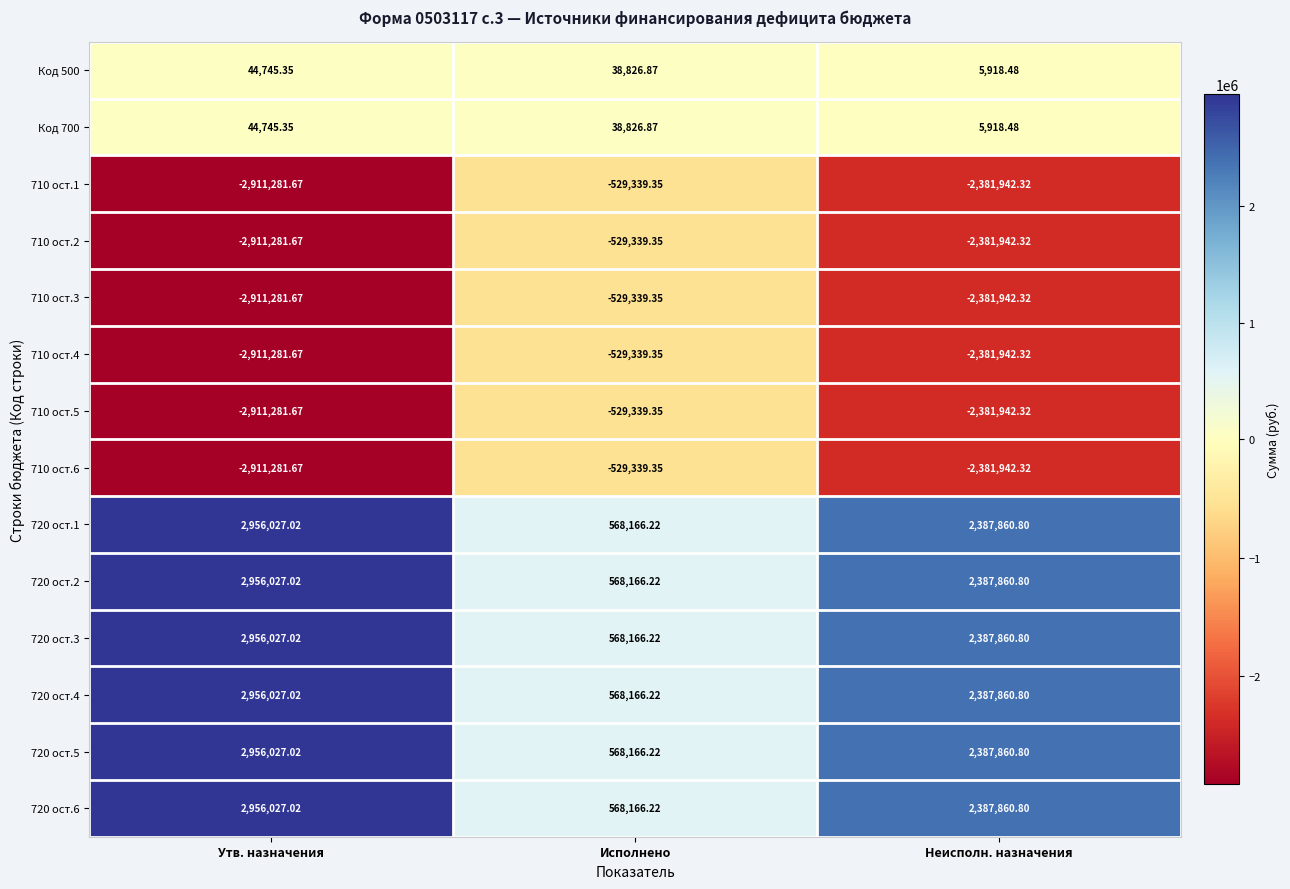

Is the value of 720 ост.6 at Исполнено greater than the value of 720 ост.5 at Утв. назначения?

No